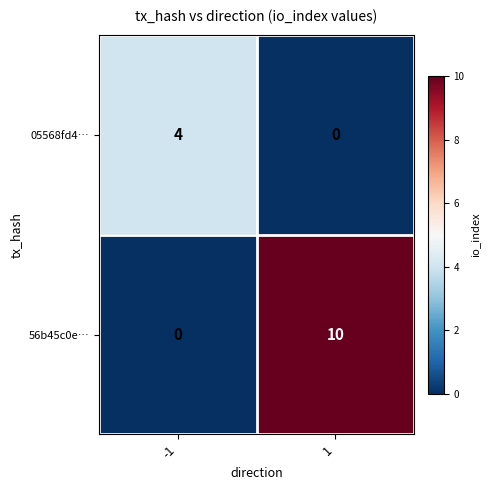

Which series has the largest total across all categories?

56b45c0e…